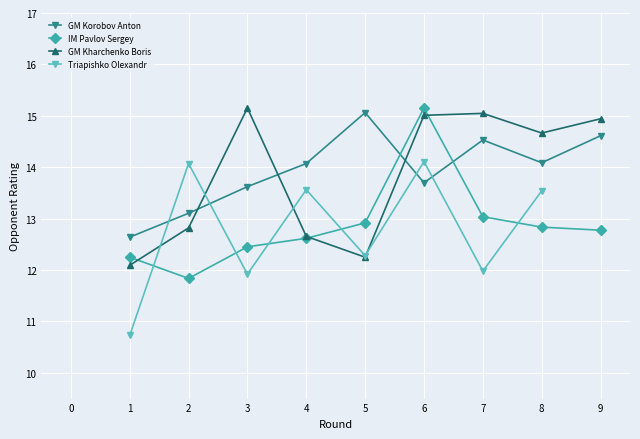

Which series has the widest spread of values?

IM Pavlov Sergey